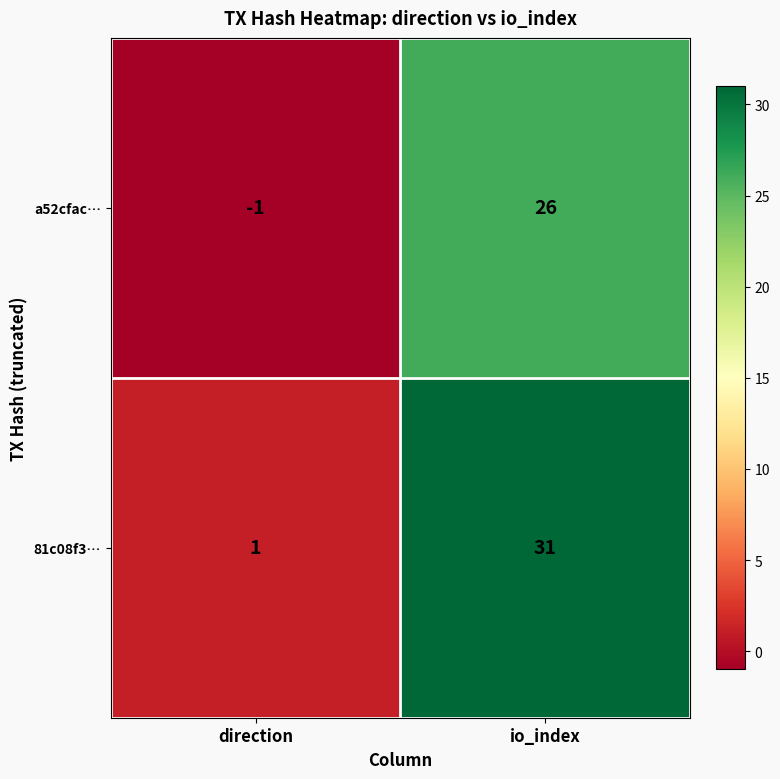

Which series has the largest total across all categories?

81c08f3…